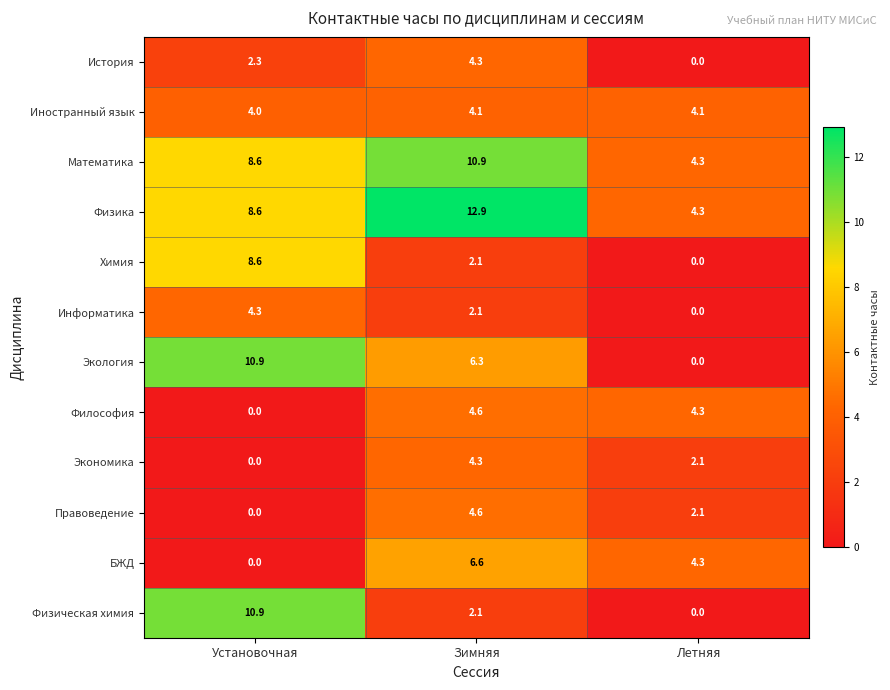

Which category has the highest value across all series?

Зимняя